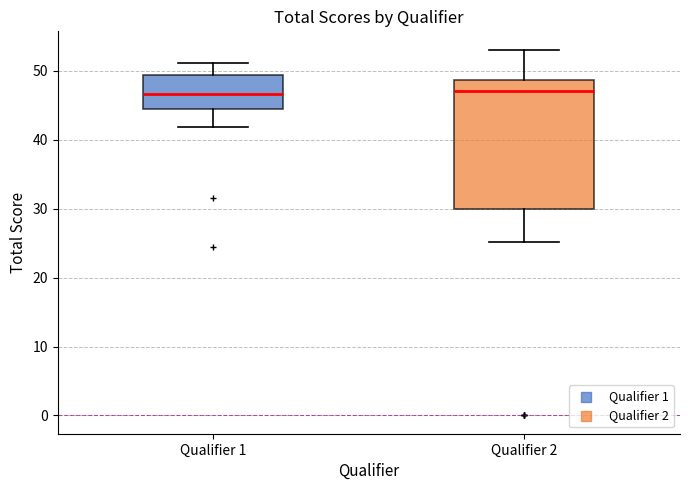

Comparing the boxes themselves (not the whiskers), which one is the tallest?

Qualifier 2